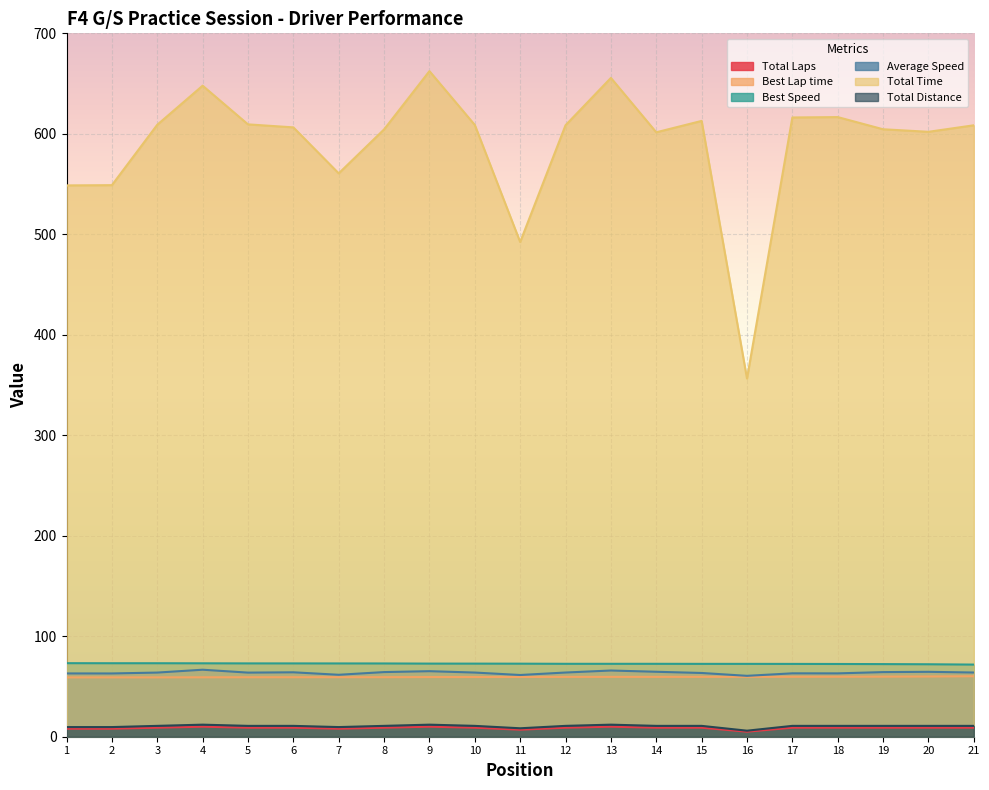

Is it true that Total Distance equals 4.1 at 5?

False